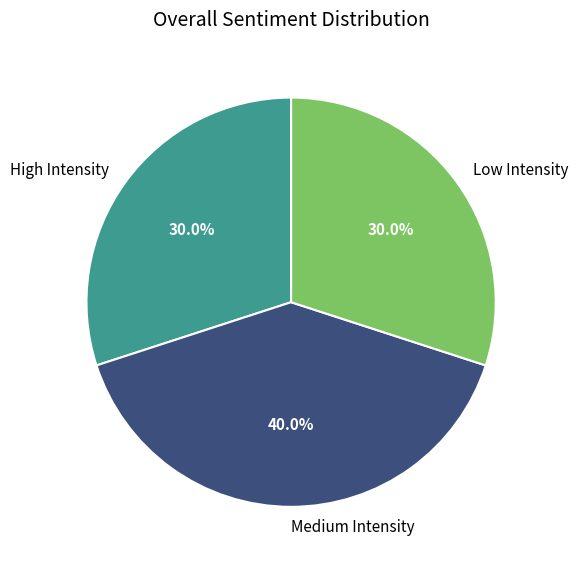

Count the number of slices in the pie.

3